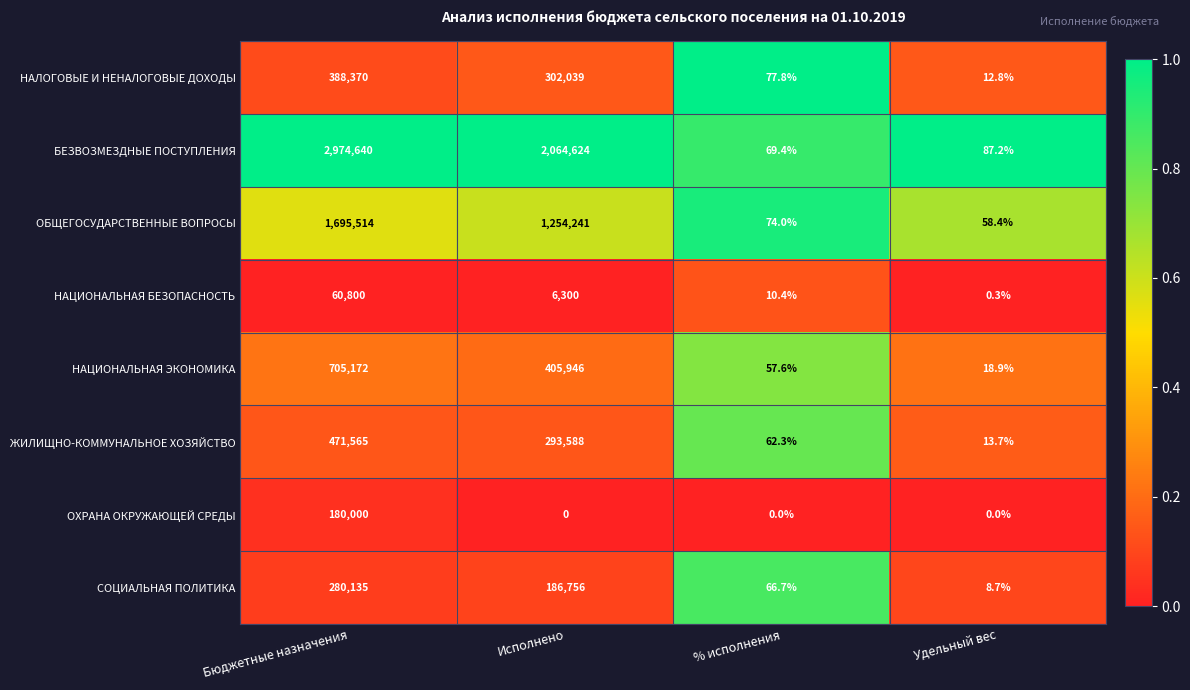

Which series changed the most between % исполнения and Удельный вес?

НАЛОГОВЫЕ И НЕНАЛОГОВЫЕ ДОХОДЫ